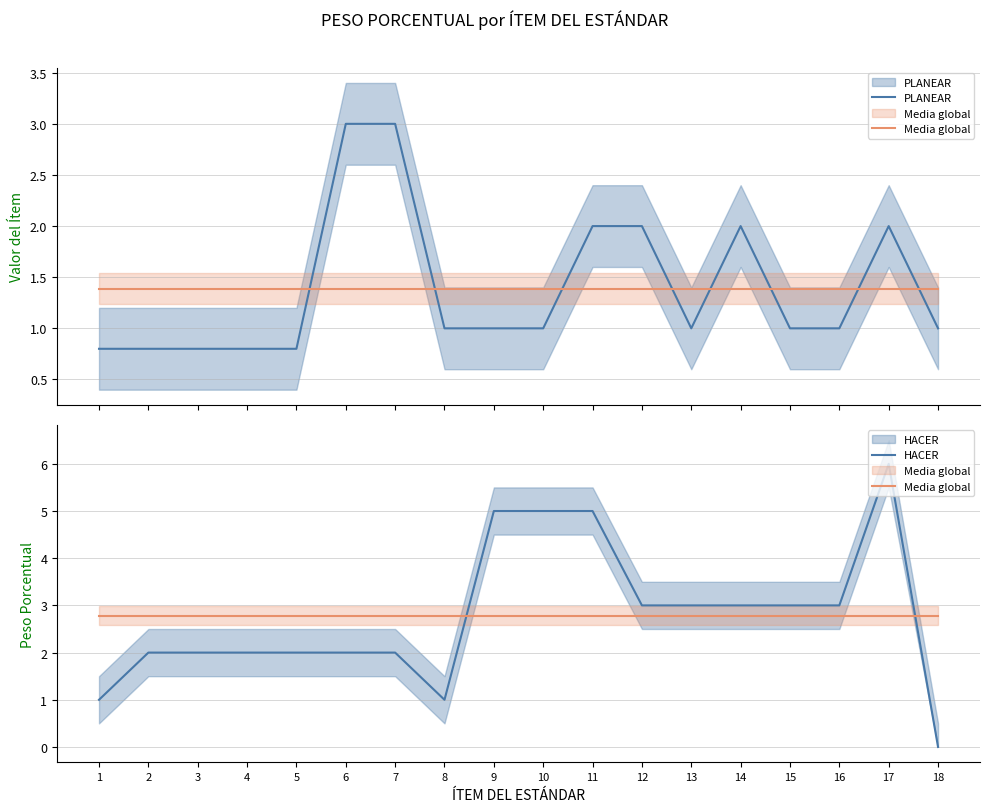

What is the sum of all Media global values?

50.0